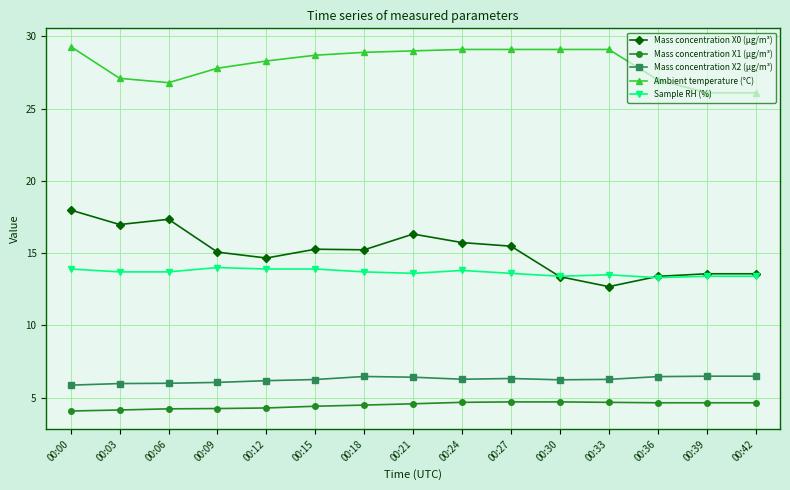

Which series has the largest range (max minus min)?

Mass concentration X0 (μg/m³)